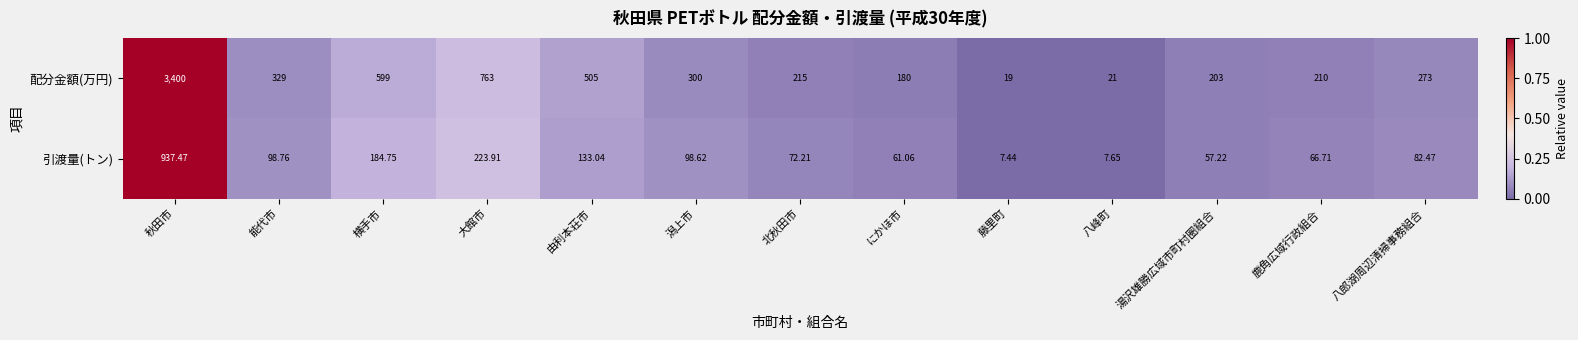

At which category is the sum across all series the highest?

秋田市